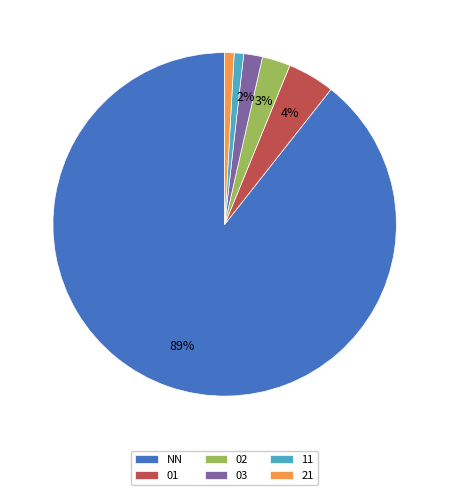

Is it true that 21 is 11% of the pie?

False